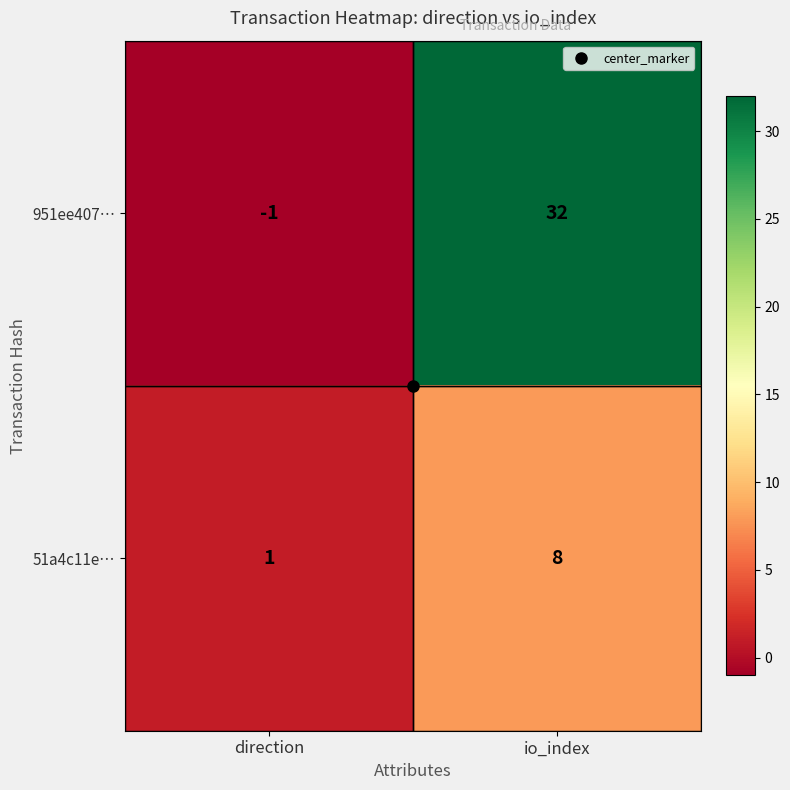

At which label does 51a4c11e… reach its peak?

io_index